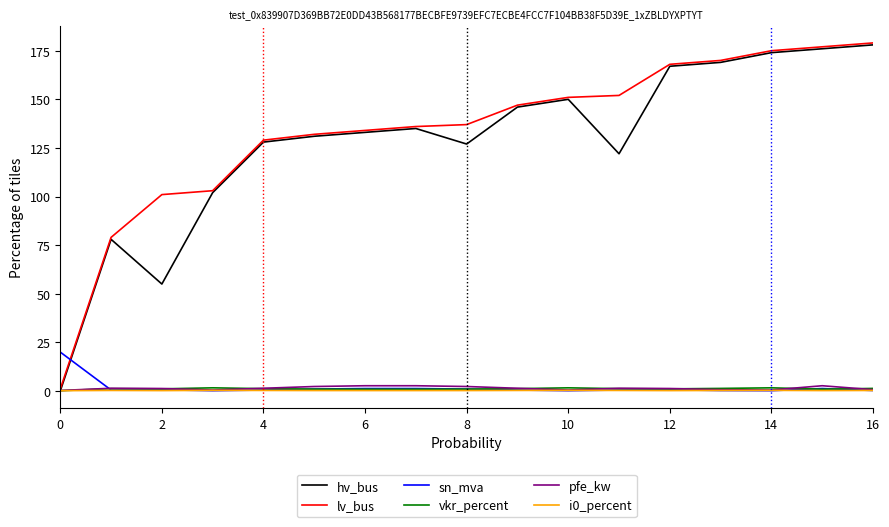

What are all the series names shown in the legend?

hv_bus, lv_bus, sn_mva, vkr_percent, pfe_kw, i0_percent